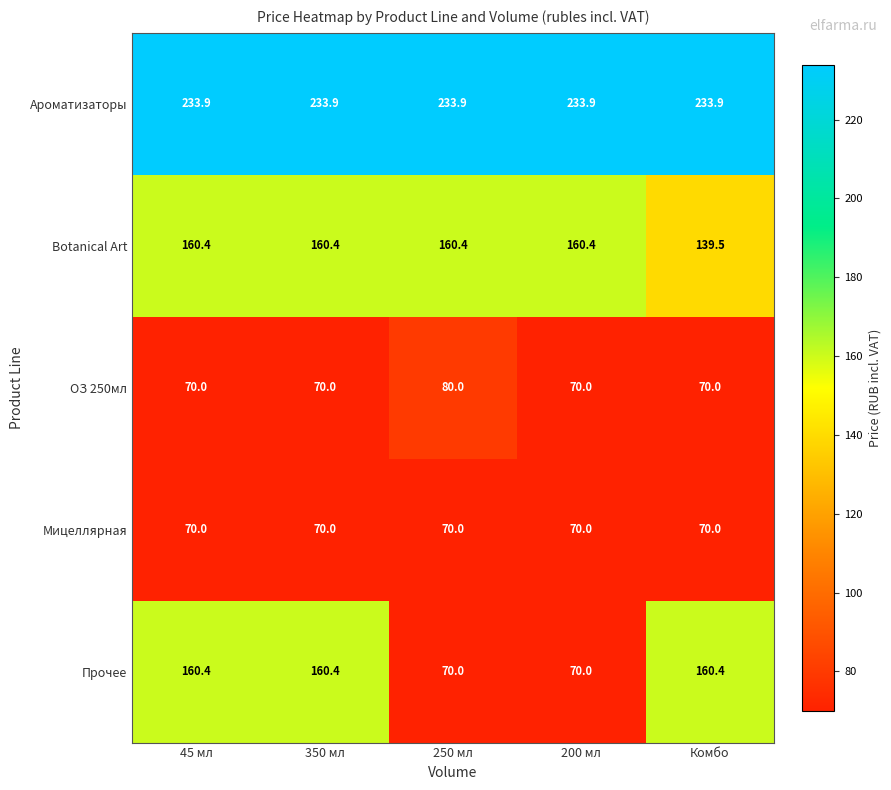

What is the difference between the maximum and minimum values in the Прочее series?

90.4